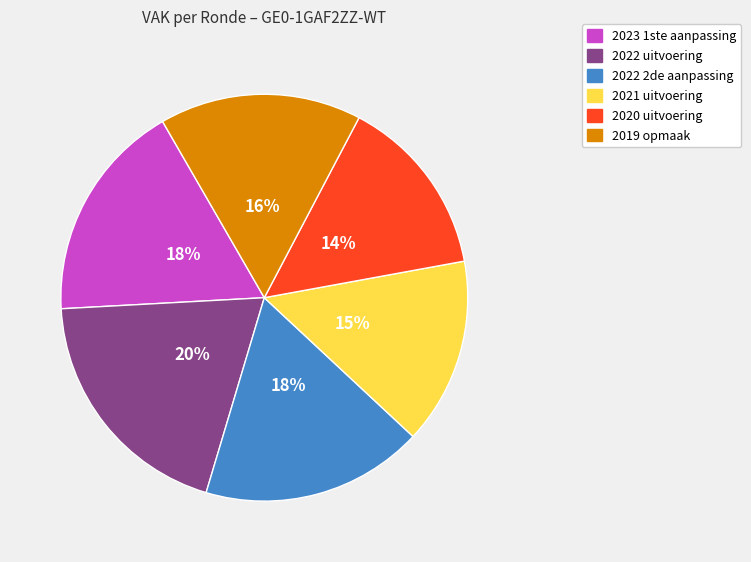

To the nearest percent, what percentage of the pie is 2023 1ste aanpassing?

18%